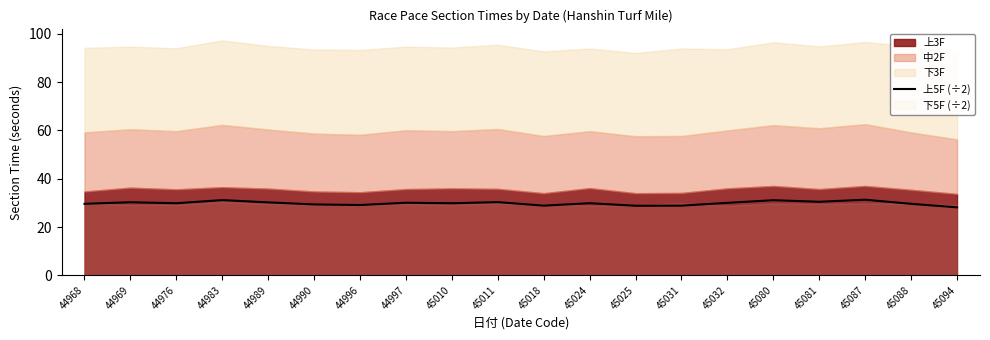

The value of 上5F (÷2) at 45025 is 50.8. True or false?

False